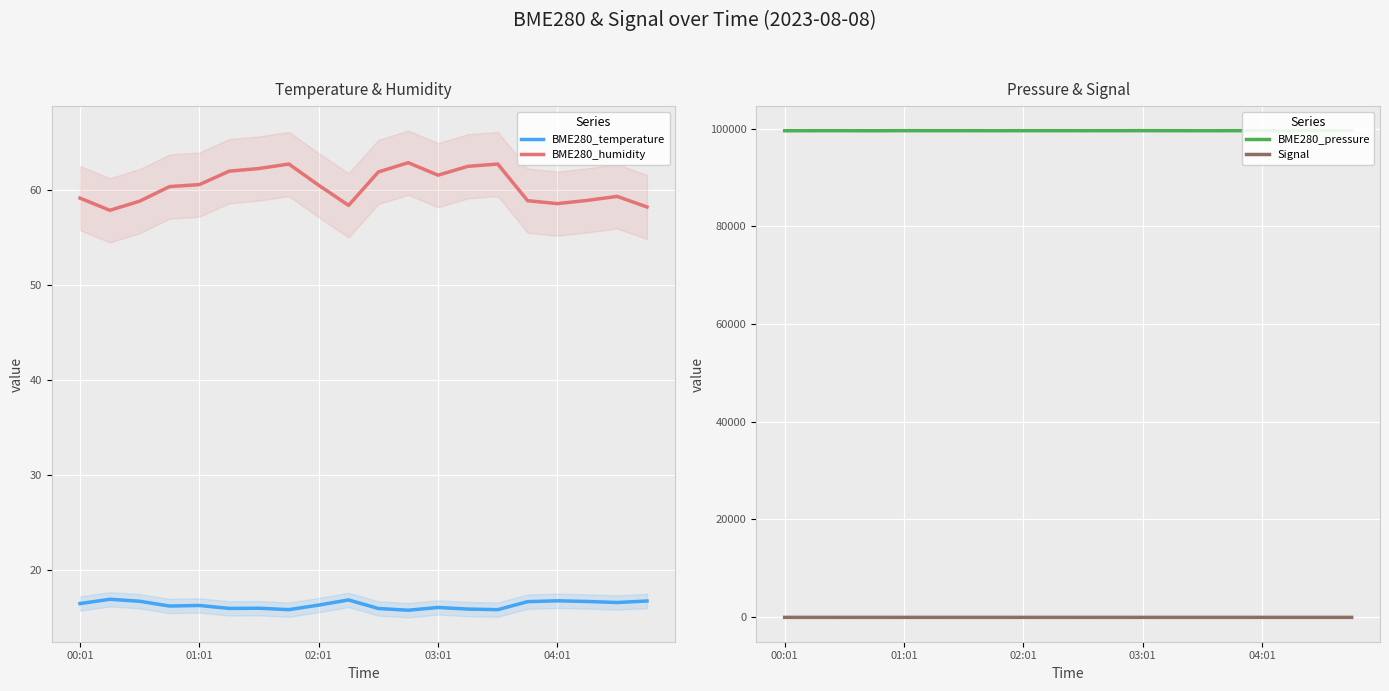

True or false: BME280_pressure and BME280_temperature cross at least once.

False